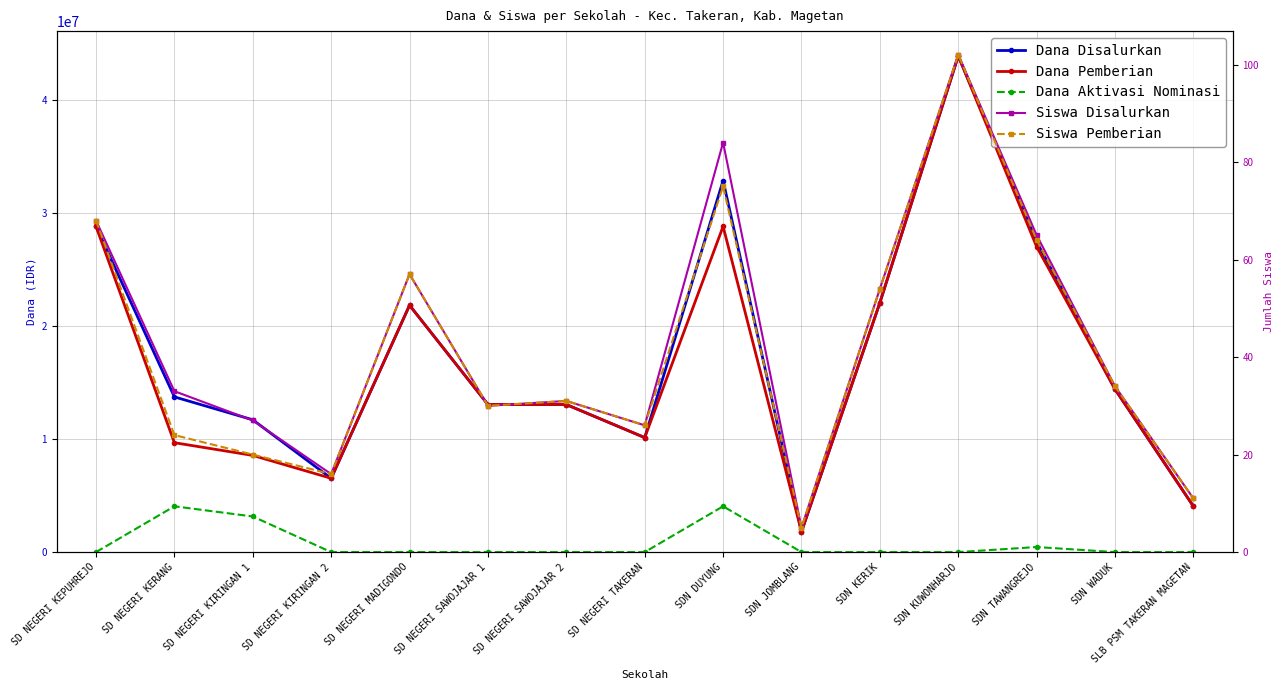

True or false: Siswa Pemberian and Dana Aktivasi Nominasi intersect in this chart.

True